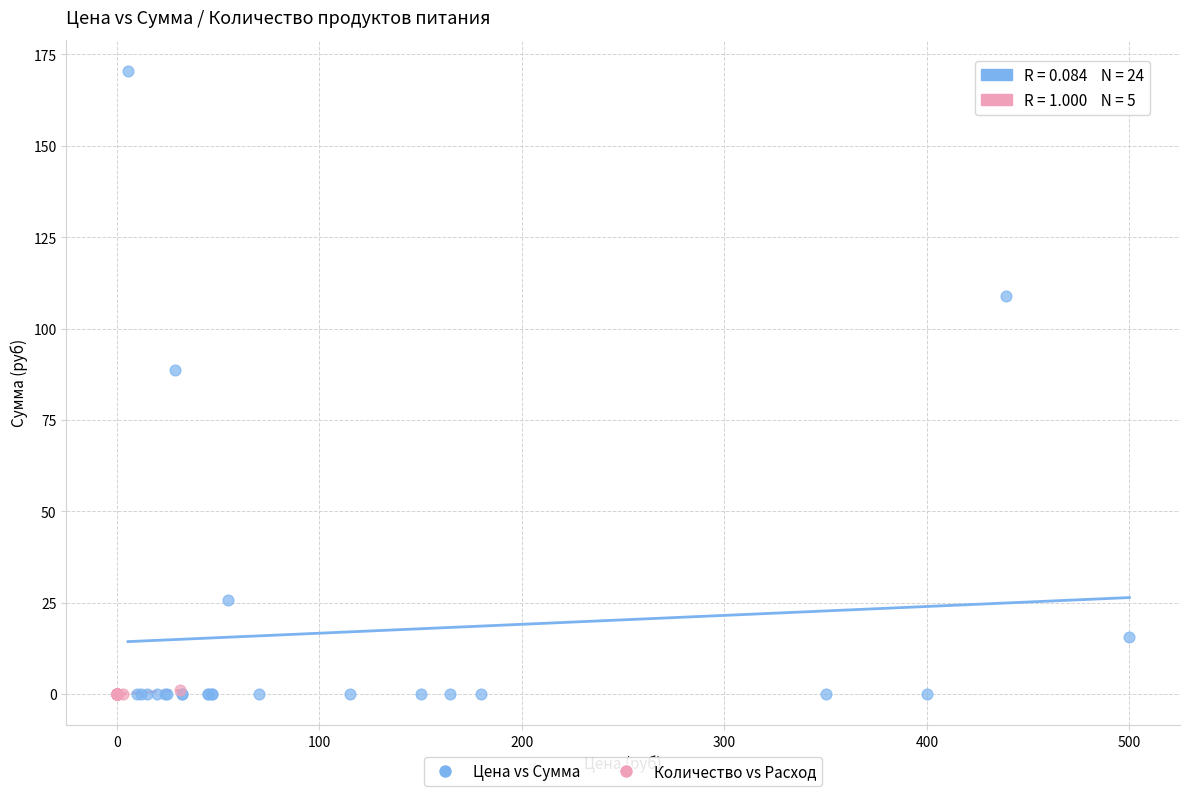

Which series has the largest Y range (max minus min)?

Цена vs Сумма